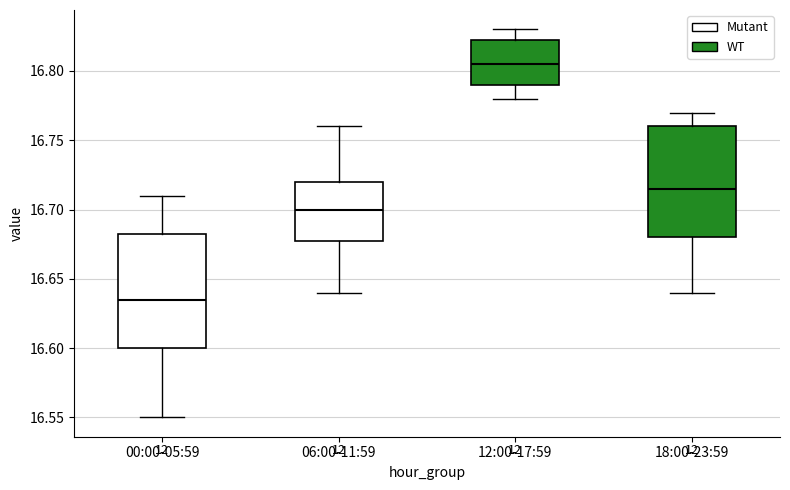

Reading left to right, transcribe this box plot: for each box, give where its median line is, the range the box spans, and where its two whiskers end, as read against the y-axis. The values are not printed on the chart, so give them approximately, as read against the axis.

00:00-05:59: median 16.635, box 16.600 to 16.685, whiskers 16.550 to 16.710
06:00-11:59: median 16.700, box 16.680 to 16.720, whiskers 16.640 to 16.760
12:00-17:59: median 16.805, box 16.790 to 16.825, whiskers 16.780 to 16.830
18:00-23:59: median 16.715, box 16.680 to 16.760, whiskers 16.640 to 16.770